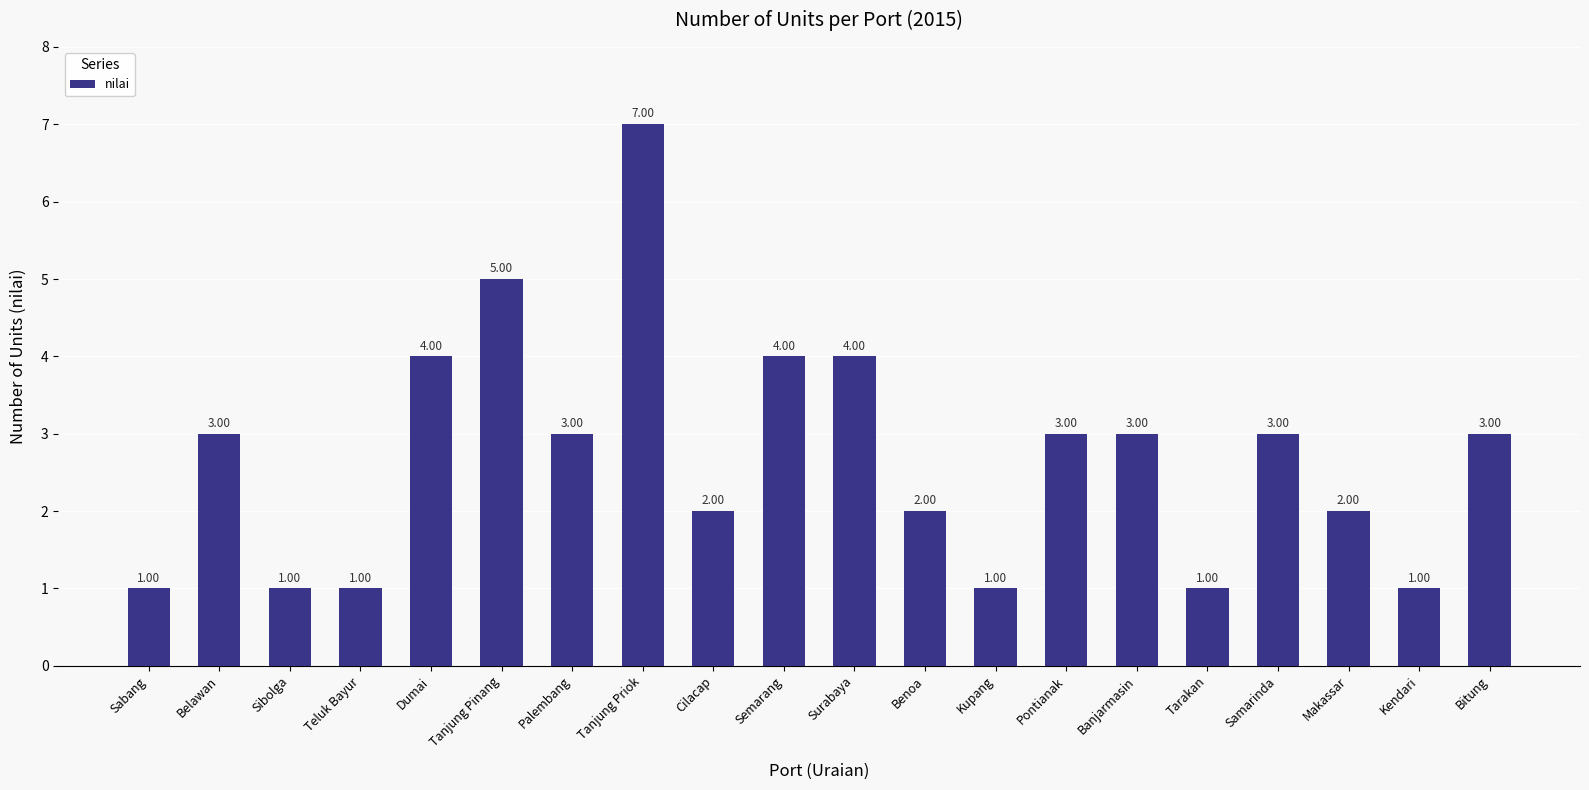

Which category has the highest value across all series?

Tanjung Priok